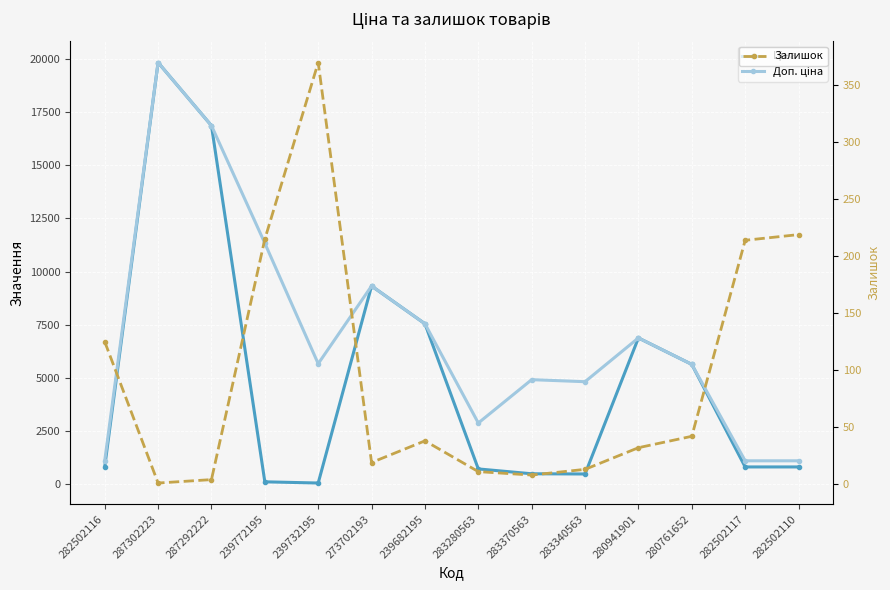

What is the average value of the Доп. ціна series?

7071.5